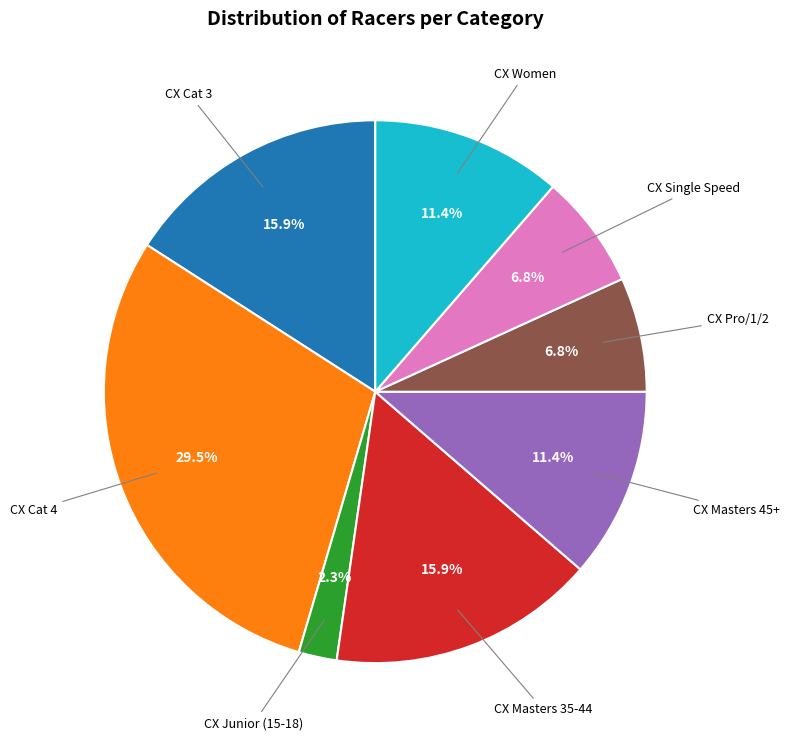

Does any single category account for the majority?

No